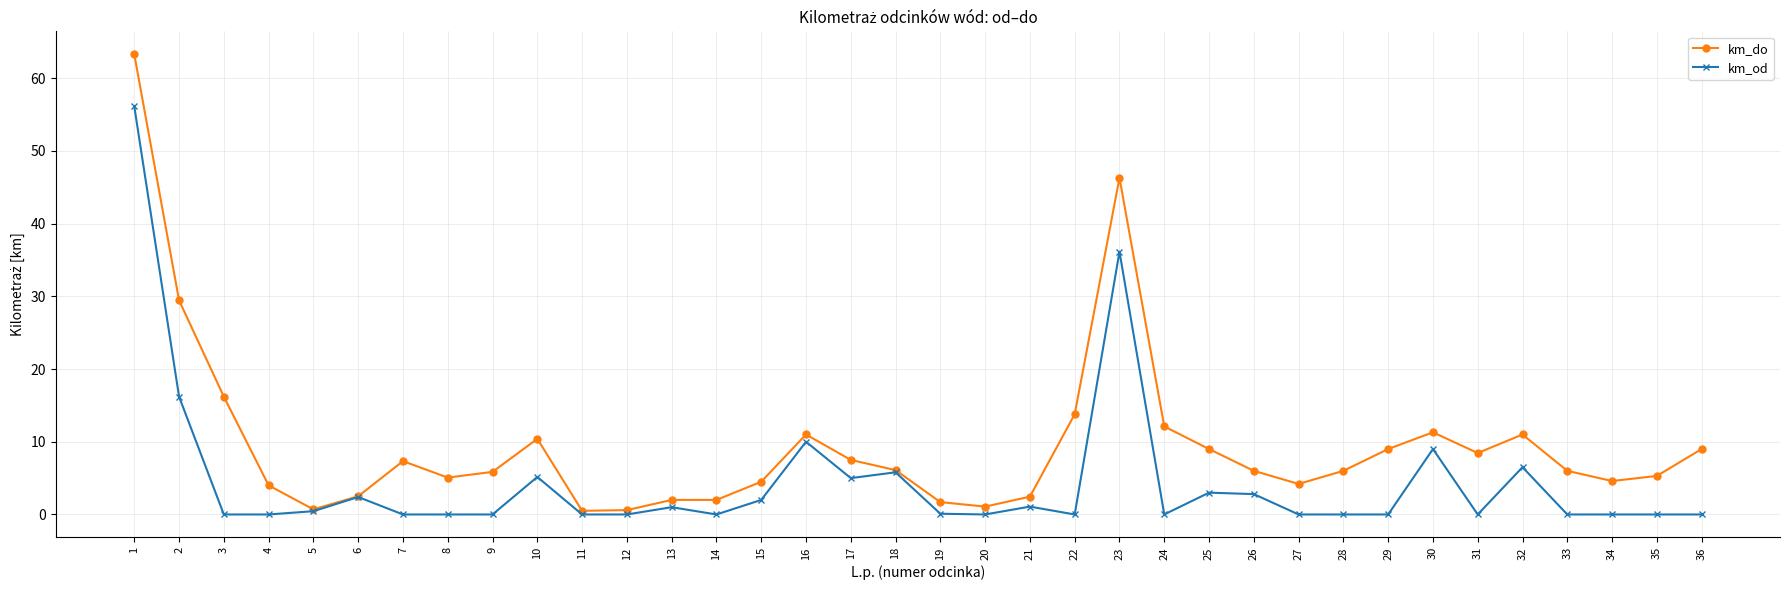

Which series has the largest total across all categories?

km_do